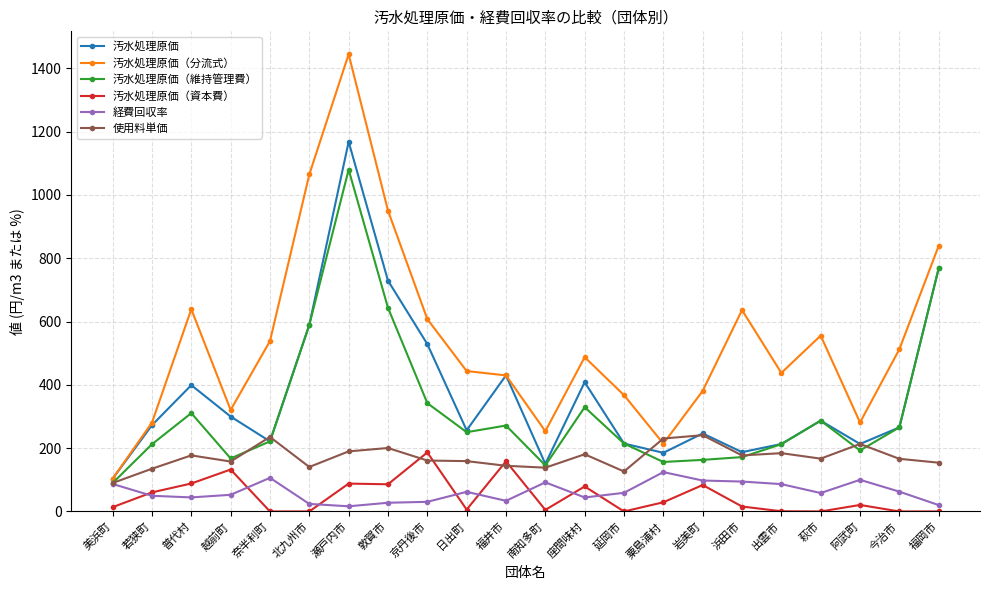

What is the label of the 17th point from the right?

北九州市